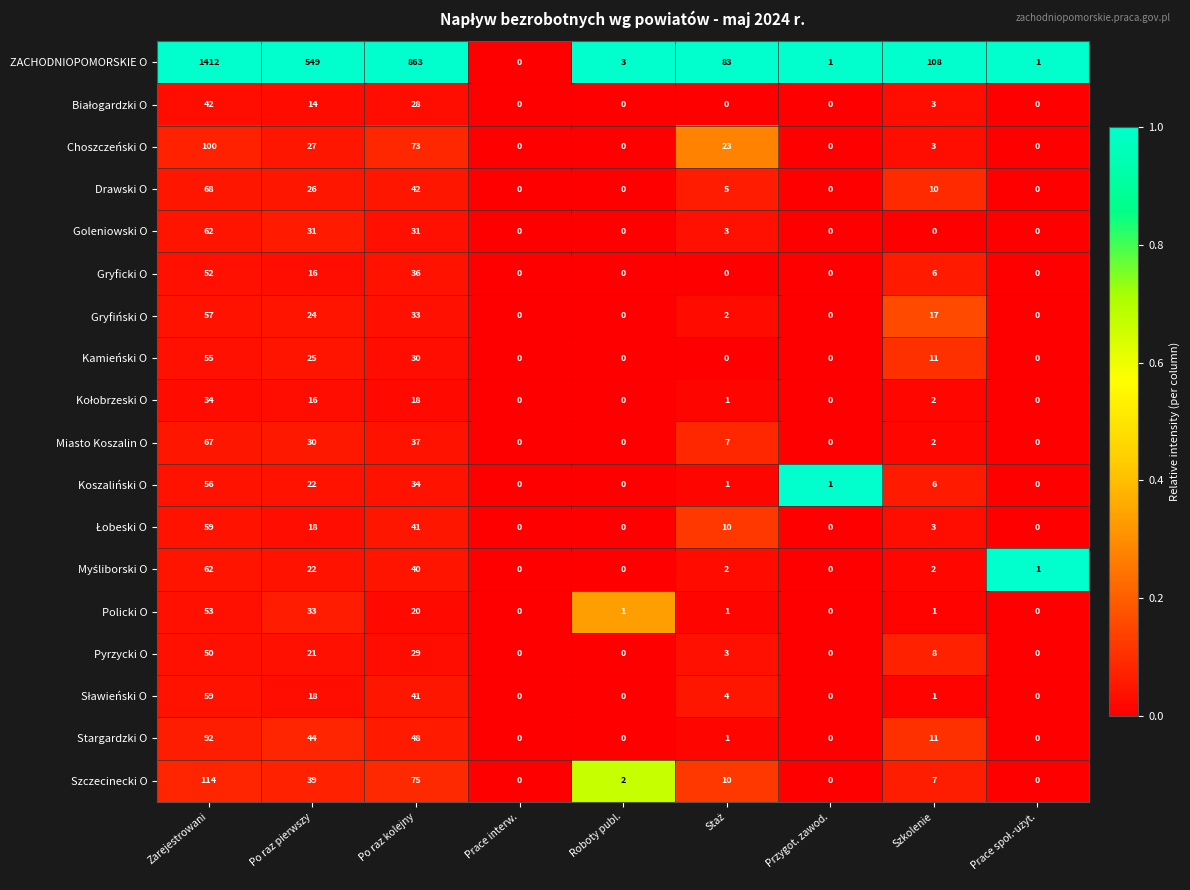

At which category is the sum across all series the highest?

Zarejestrowani